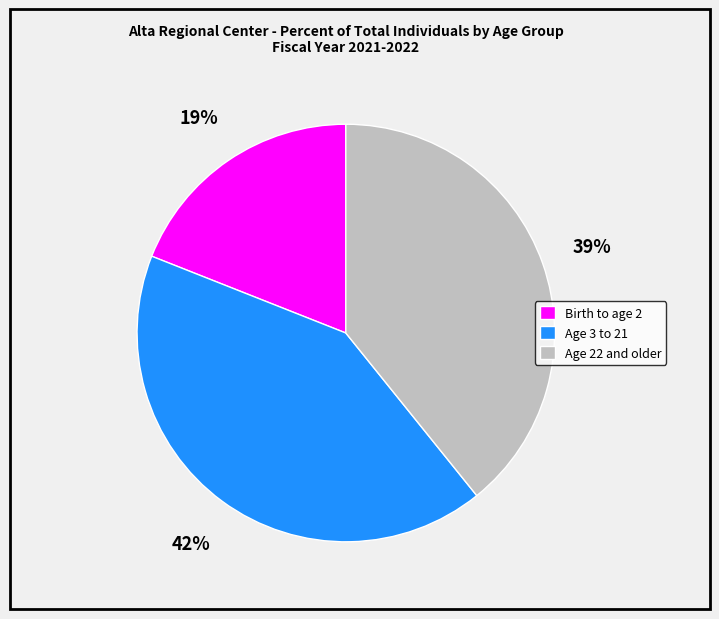

Which category has the biggest portion of the pie?

Age 3 to 21